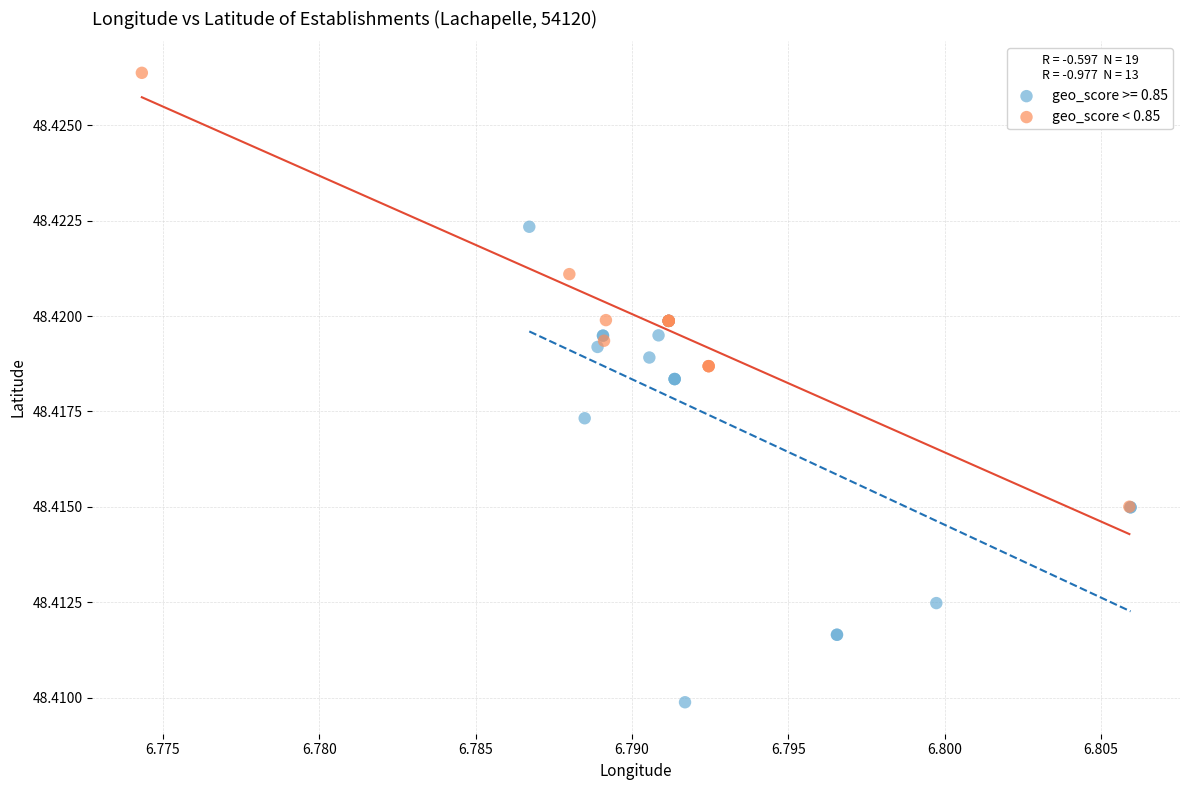

Which series contains the highest Y value?

geo_score < 0.85